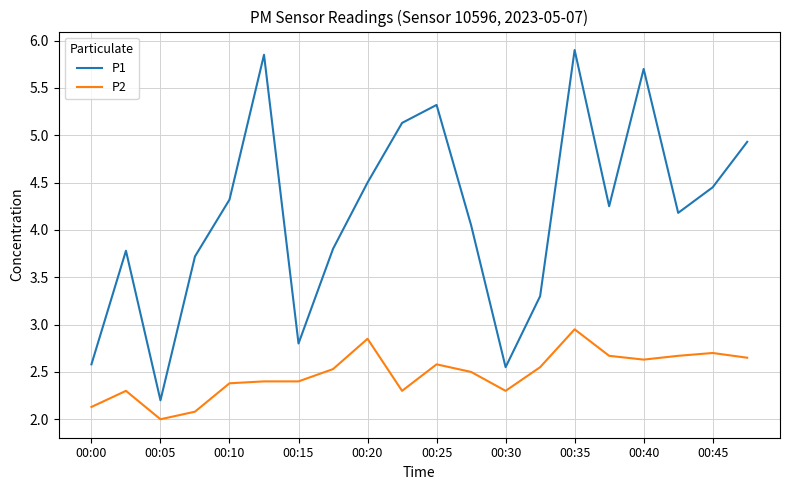

How many values in the P1 series are below 4?

8